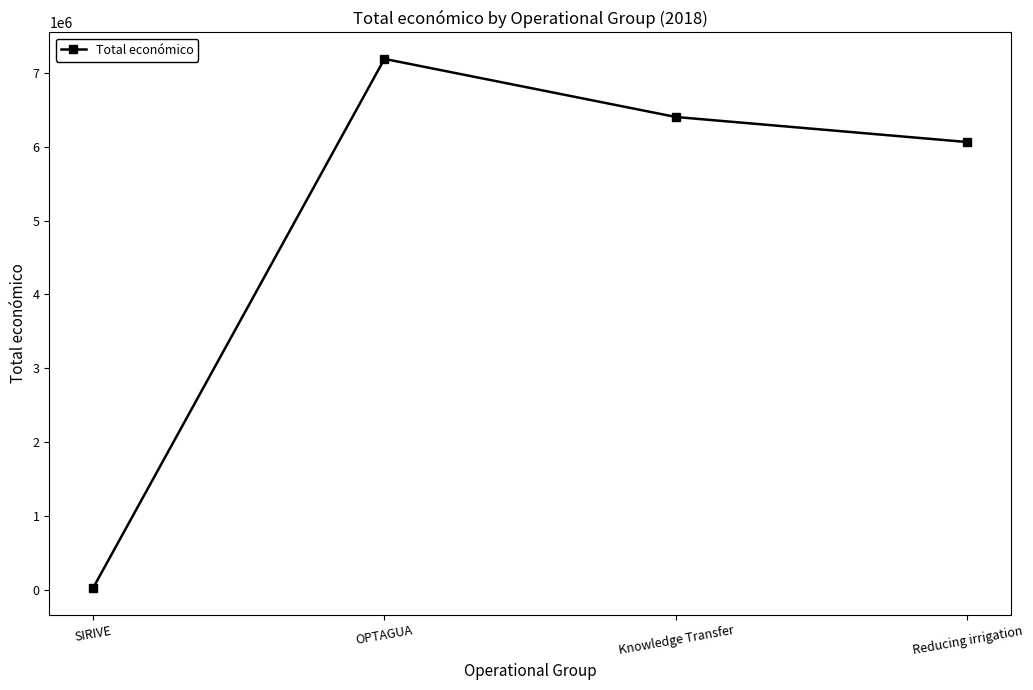

What is the difference between the values at Reducing irrigation and SIRIVE?

6038152